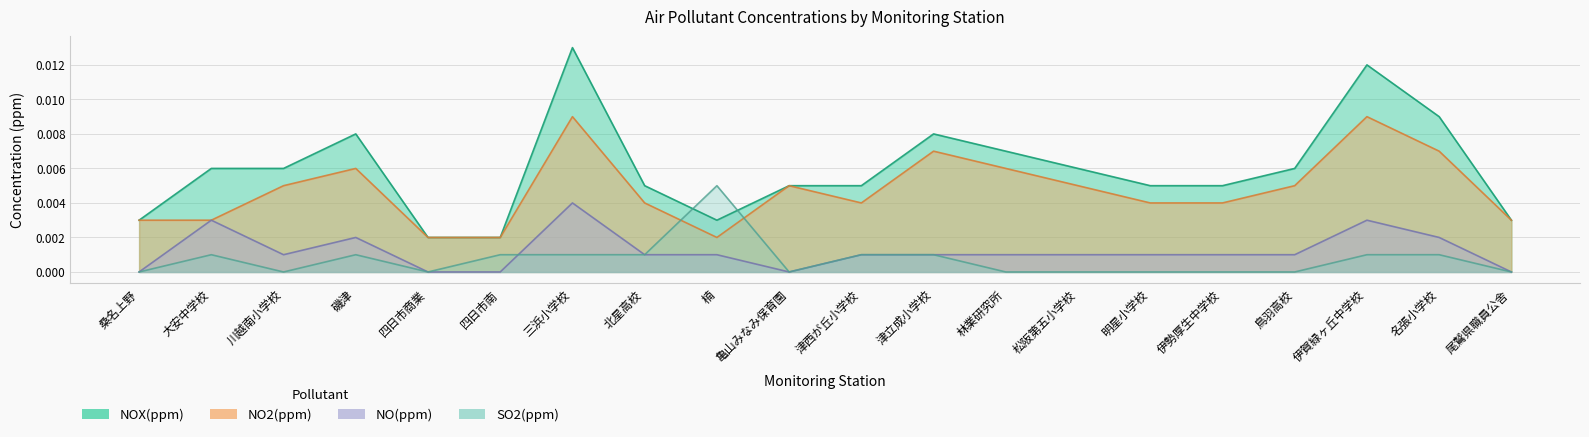

What is the label of the 18th point from the right?

川越南小学校